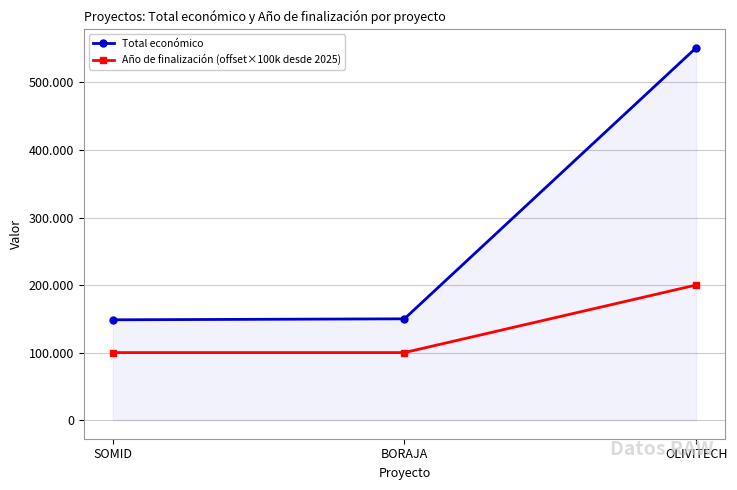

Does the chart have visible grid lines?

Yes